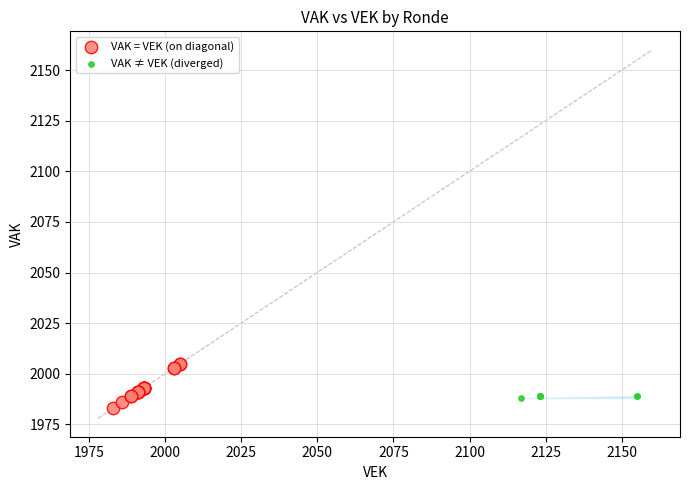

Which series has the largest Y range (max minus min)?

VAK = VEK (on diagonal)